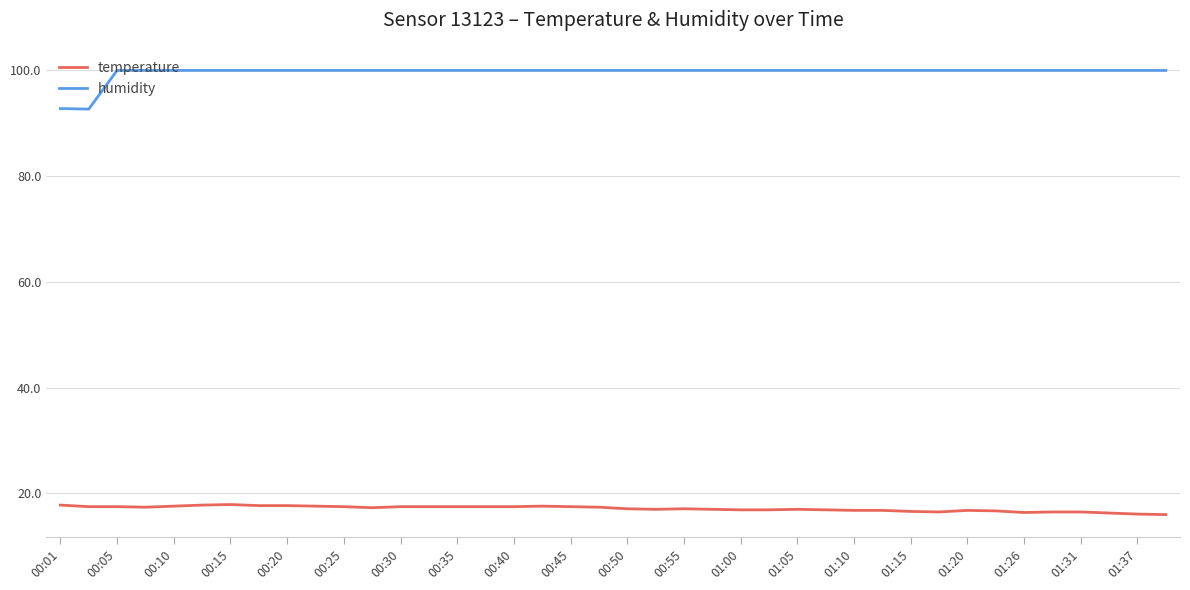

True or false: temperature and humidity cross at least once.

False